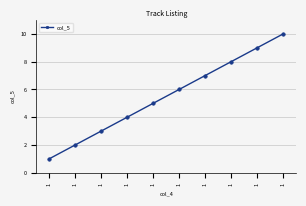

Which has a higher value, 1 or 1?

1